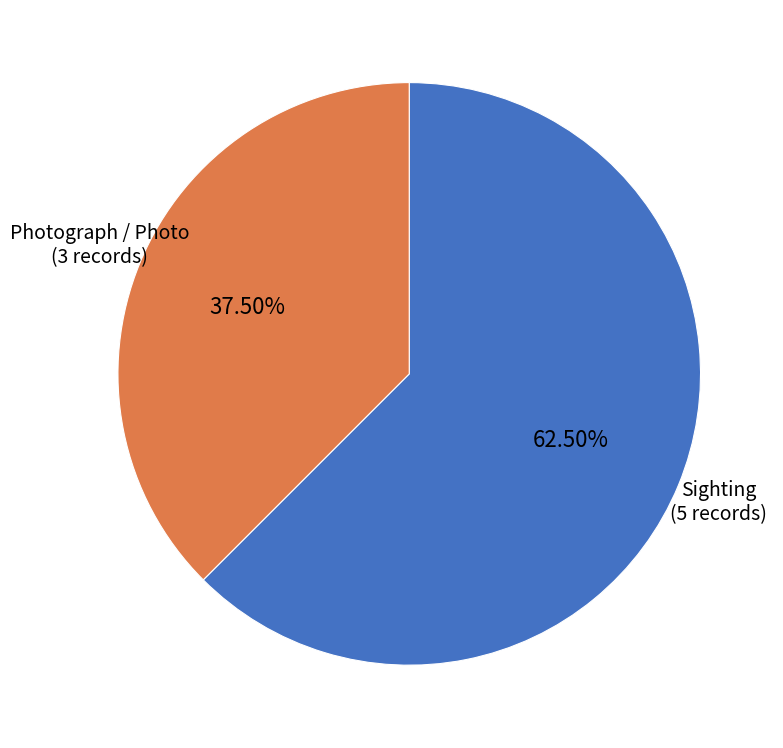

Do Sighting and Photograph / Photo together represent more than half of the pie?

Yes